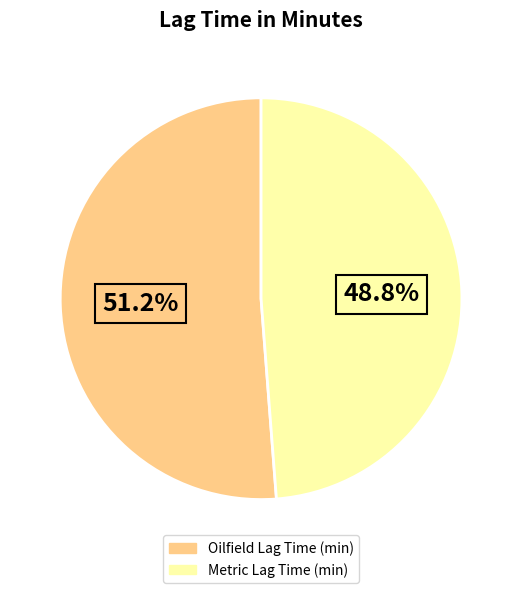

What is the largest slice in the pie chart?

Oilfield Lag Time (min)